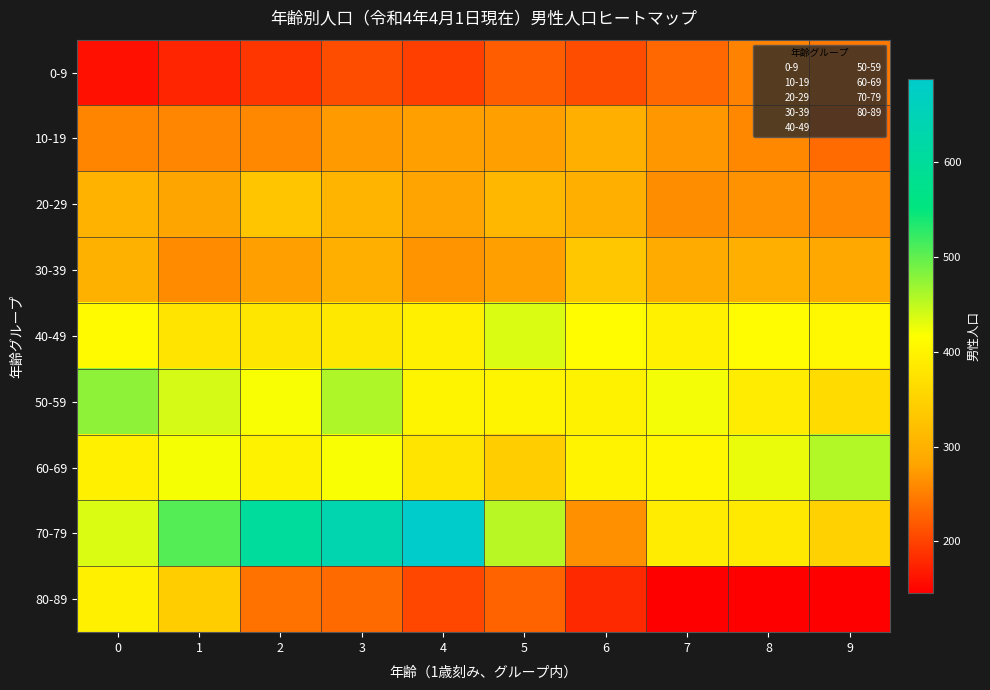

At how many categories does at least one series exceed 657?

1